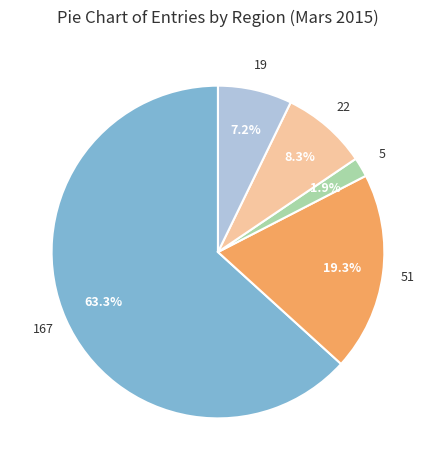

Is there a majority slice in this chart?

Yes